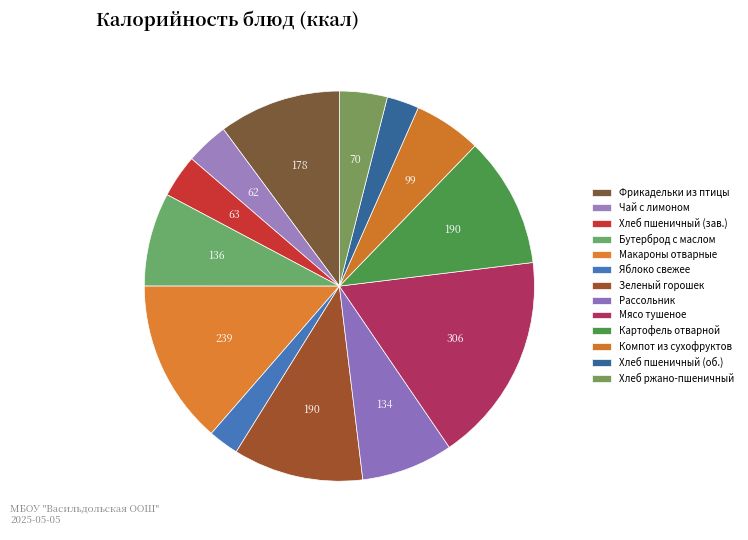

Count the number of slices in the pie.

13